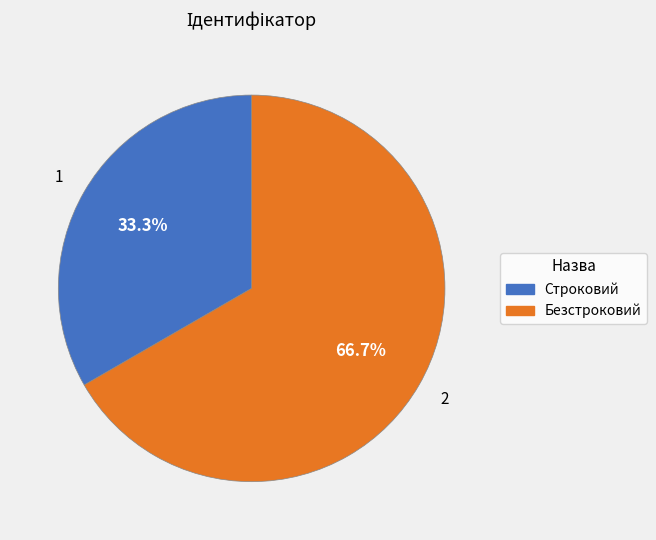

What percentage do Безстроковий and Строковий together represent?

100.0%